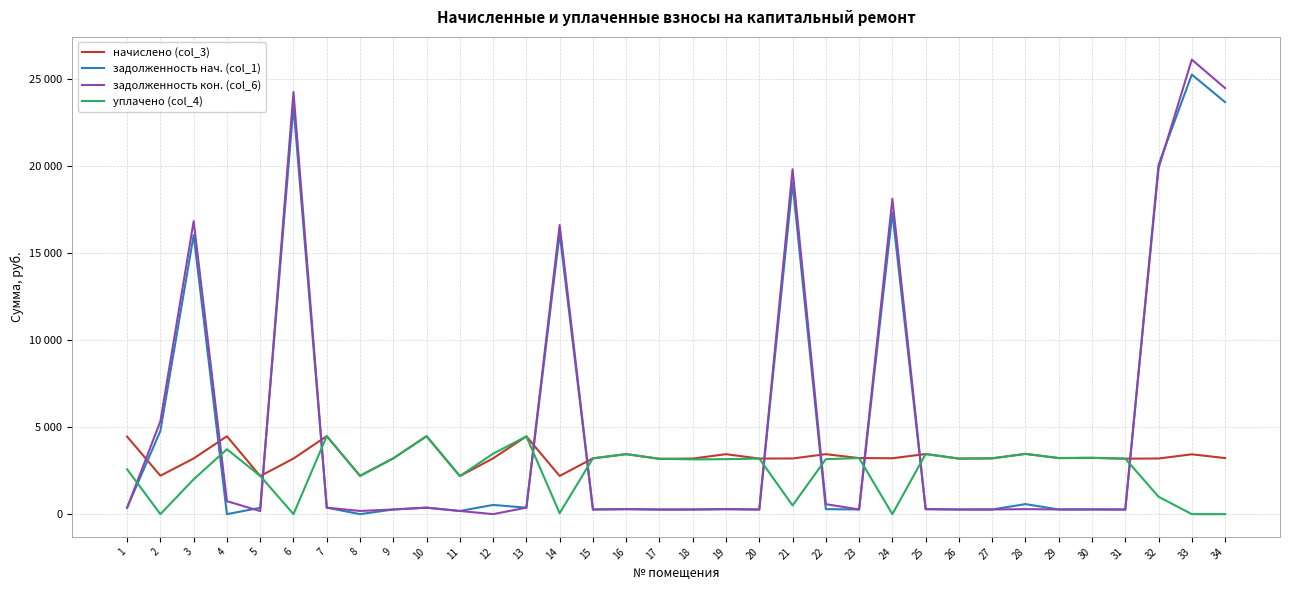

Does the chart have visible grid lines?

Yes